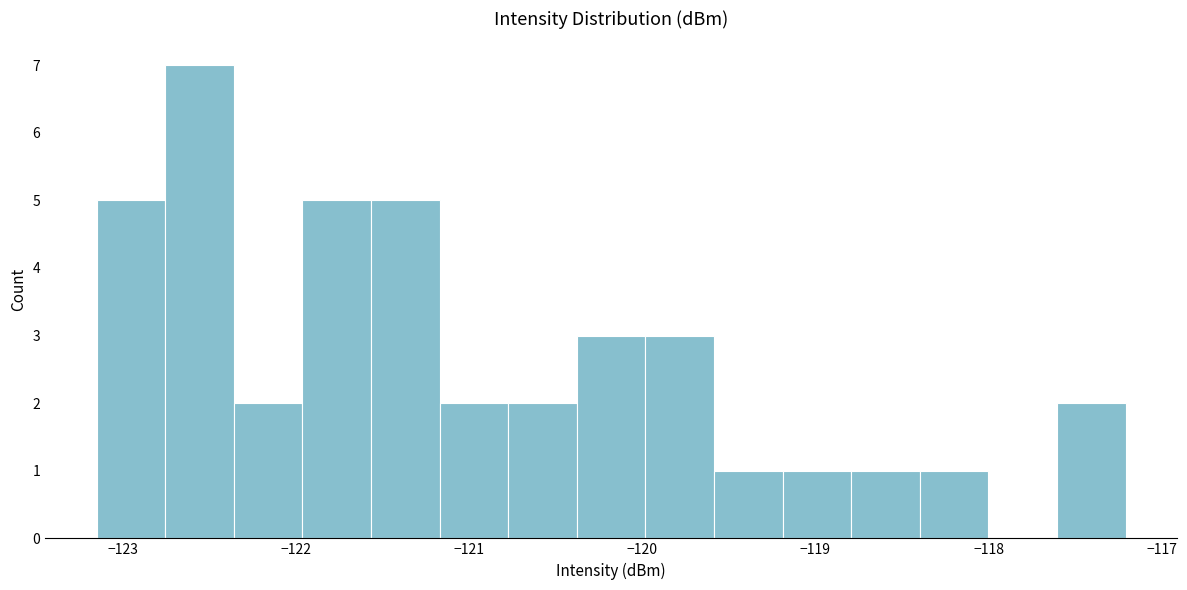

Around what value on the x-axis is the tallest bar? Give the approximate position of its centre, as read against the axis.

-122.6